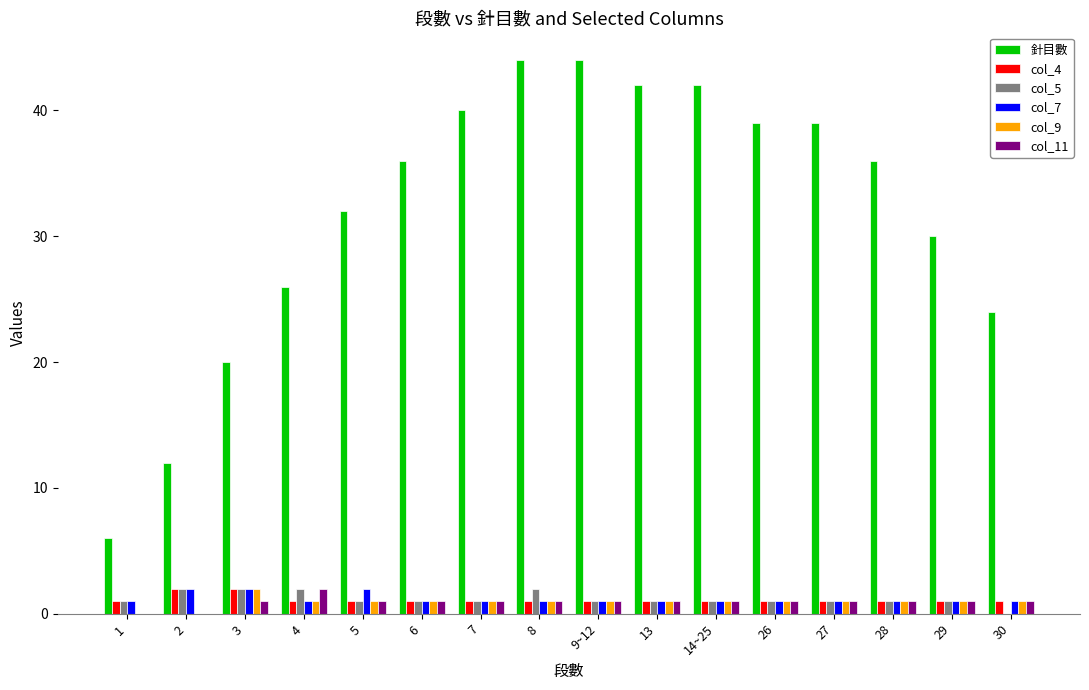

At which label does col_9 first exceed 1?

3